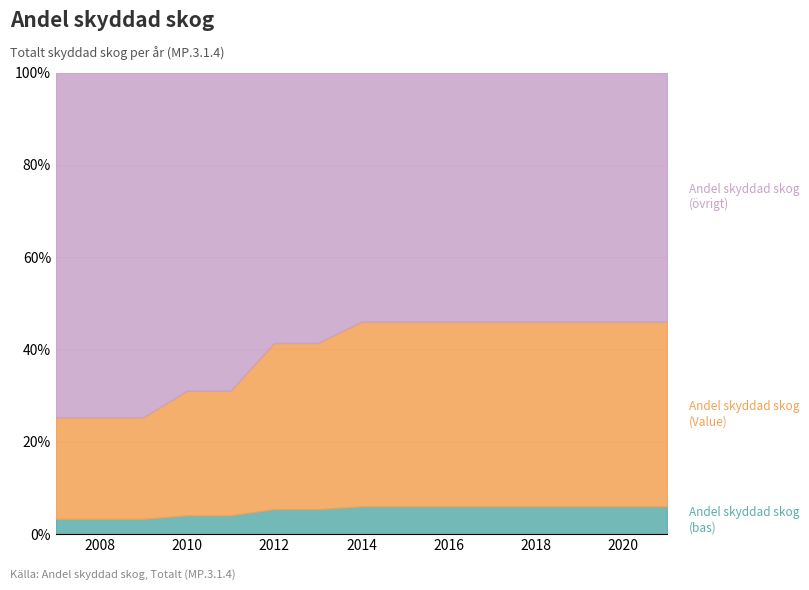

The value at 2014 is 63. True or false?

False